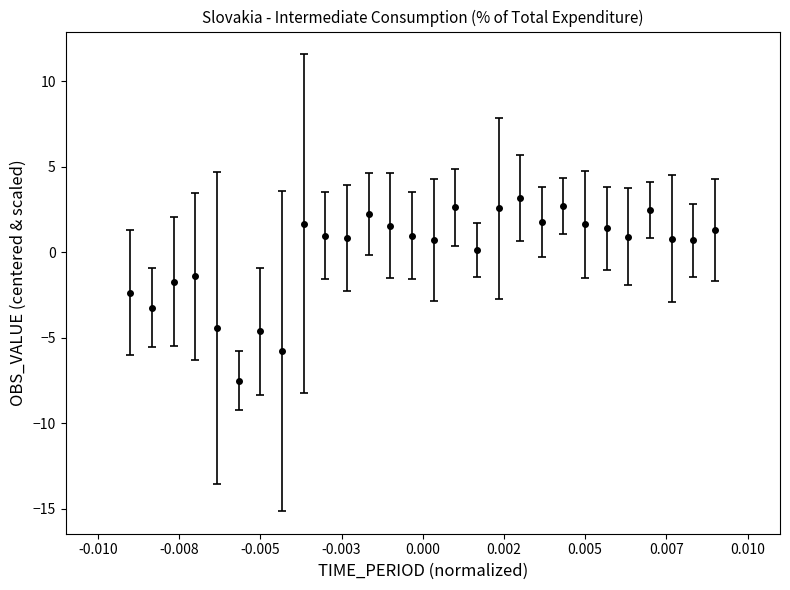

What is the value of the 6th point from the left?

-7.5